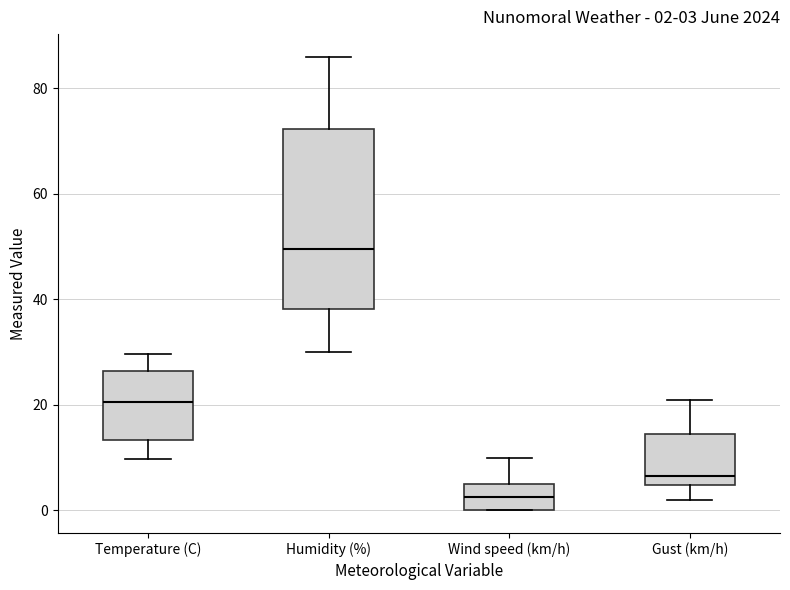

Which box is the tallest, from its lower edge to its upper edge?

Humidity (%)